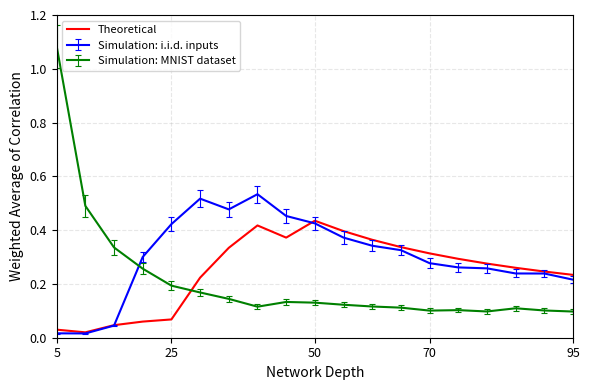

Rank the series by their maximum value, from lowest to highest.

Theoretical, Simulation: i.i.d. inputs, Simulation: MNIST dataset